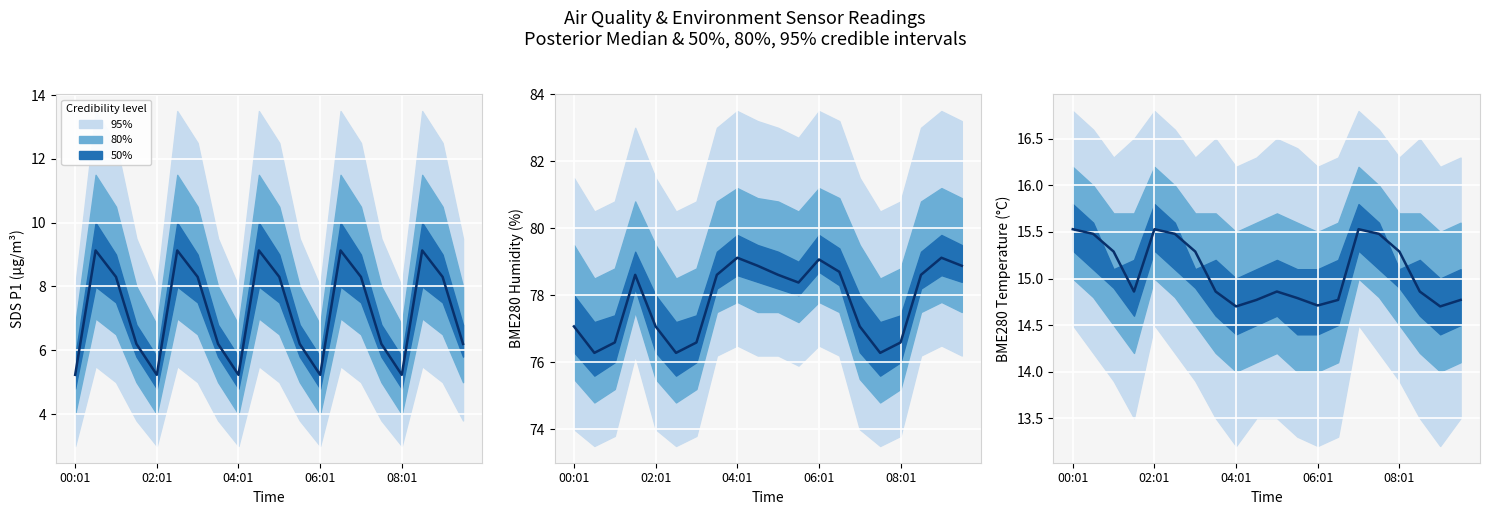

What is the ratio of the value at 5 to the value at 11?

1.0